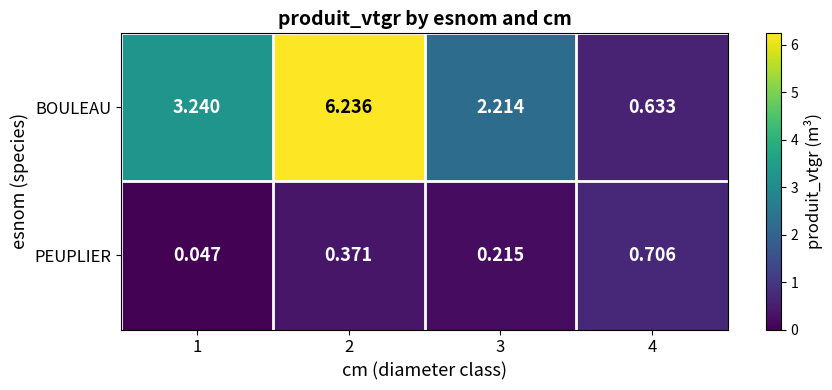

What is the spread (max minus min) of values at 2?

5.9